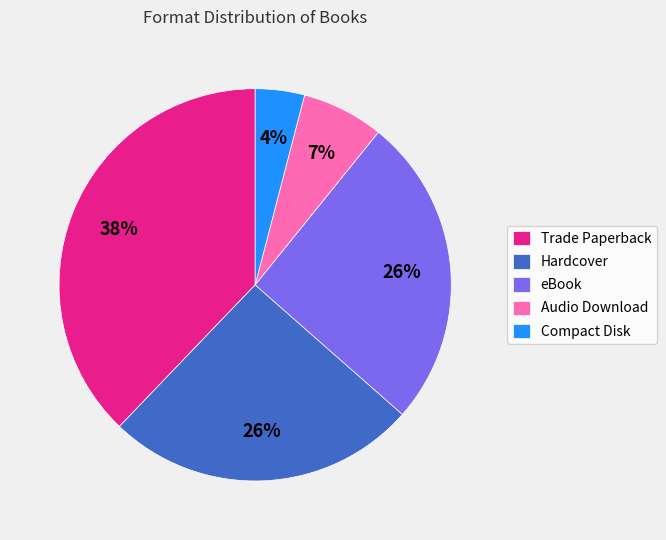

Does Compact Disk represent more than half of the total?

No